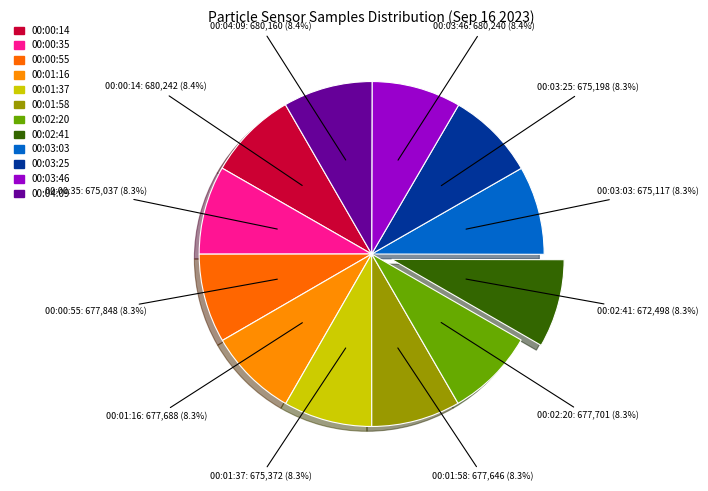

Does 00:00:55: 677,848 (8.3%) represent more than half of the total?

No